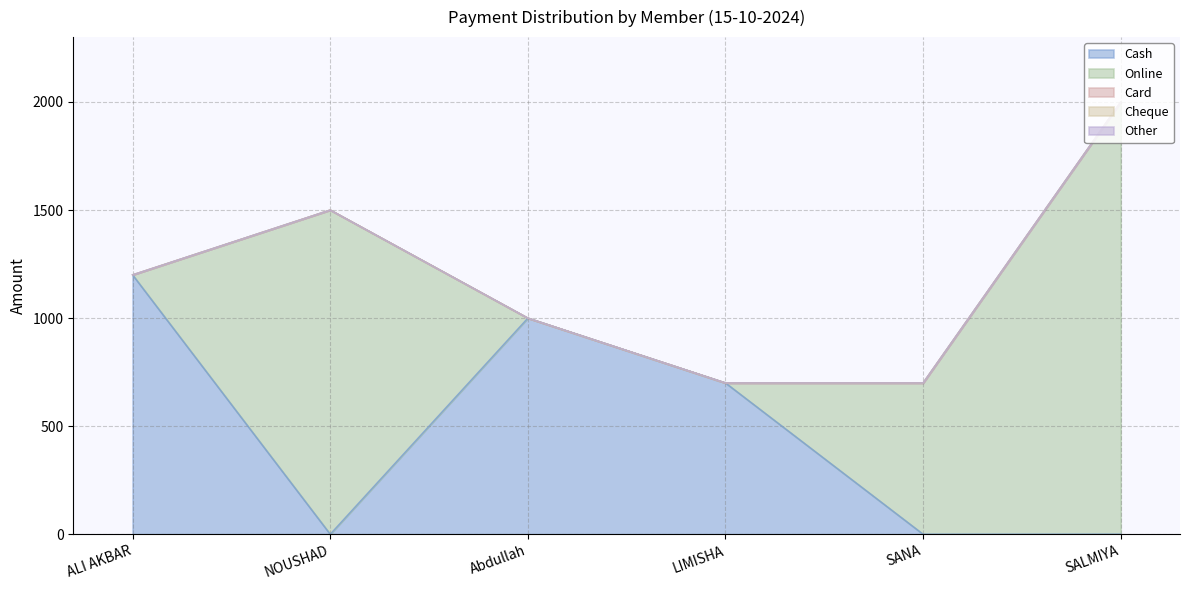

What is the label of the 6th point from the left?

SALMIYA